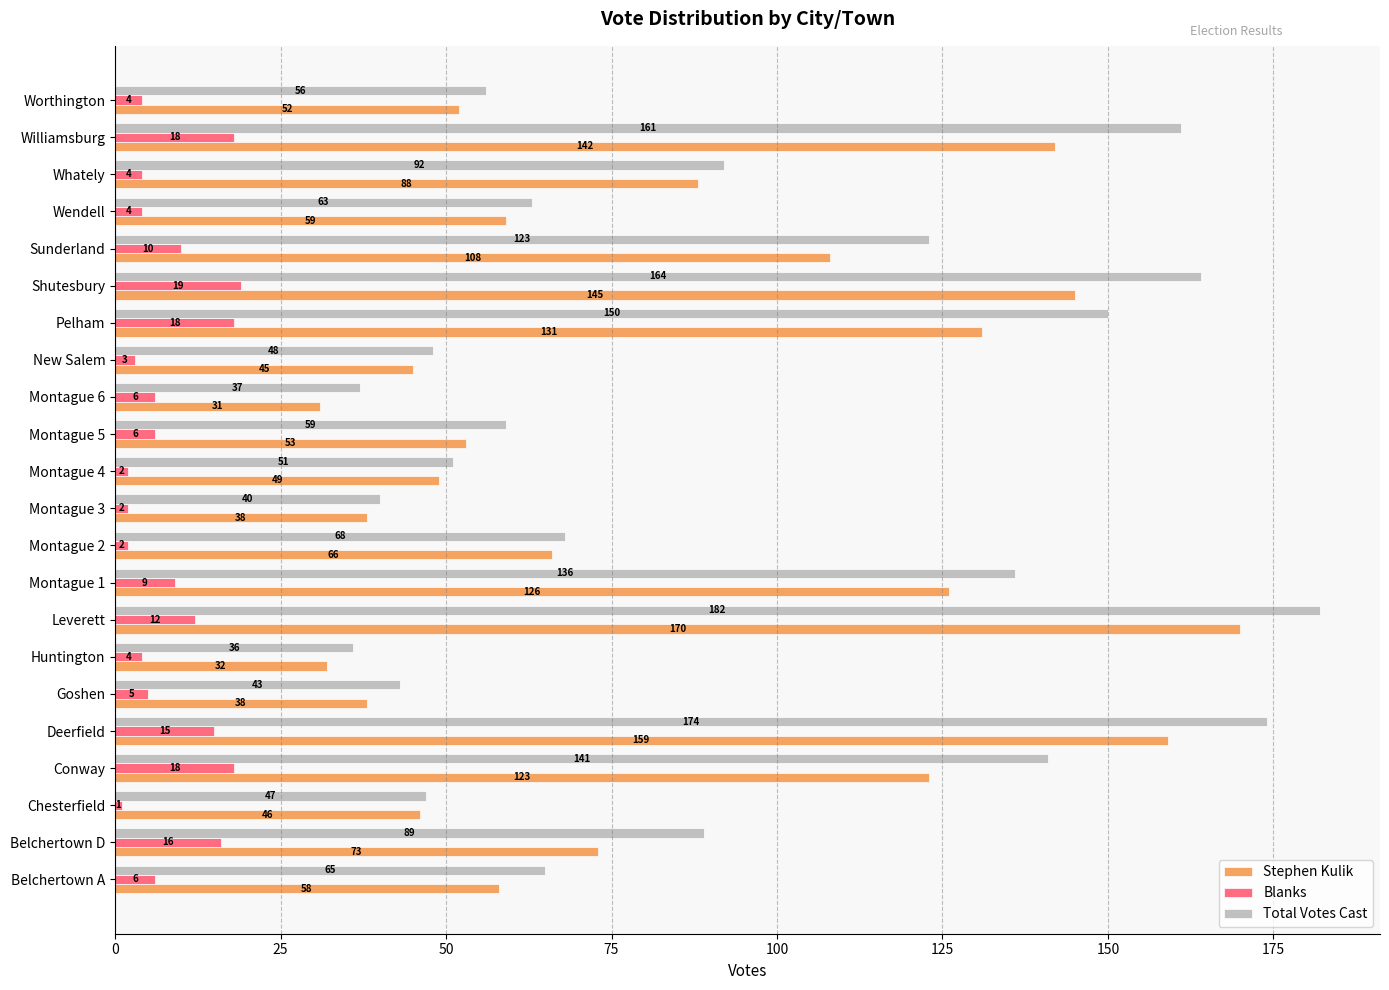

Which category has the lowest value across all series?

Chesterfield